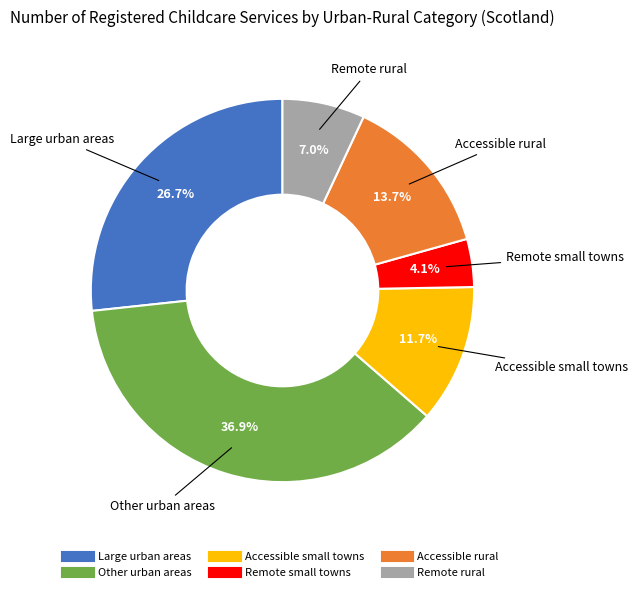

Which has a higher value, Large urban areas or Remote small towns?

Large urban areas